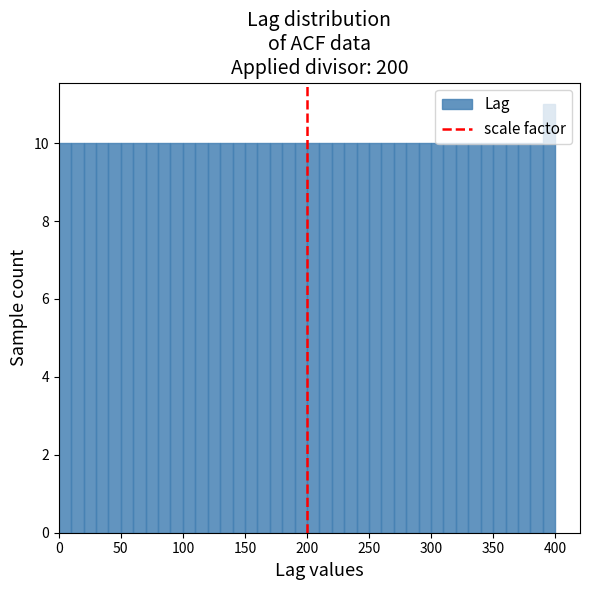

Around what value on the x-axis is the tallest bar? Give the approximate position of its centre, as read against the axis.

395